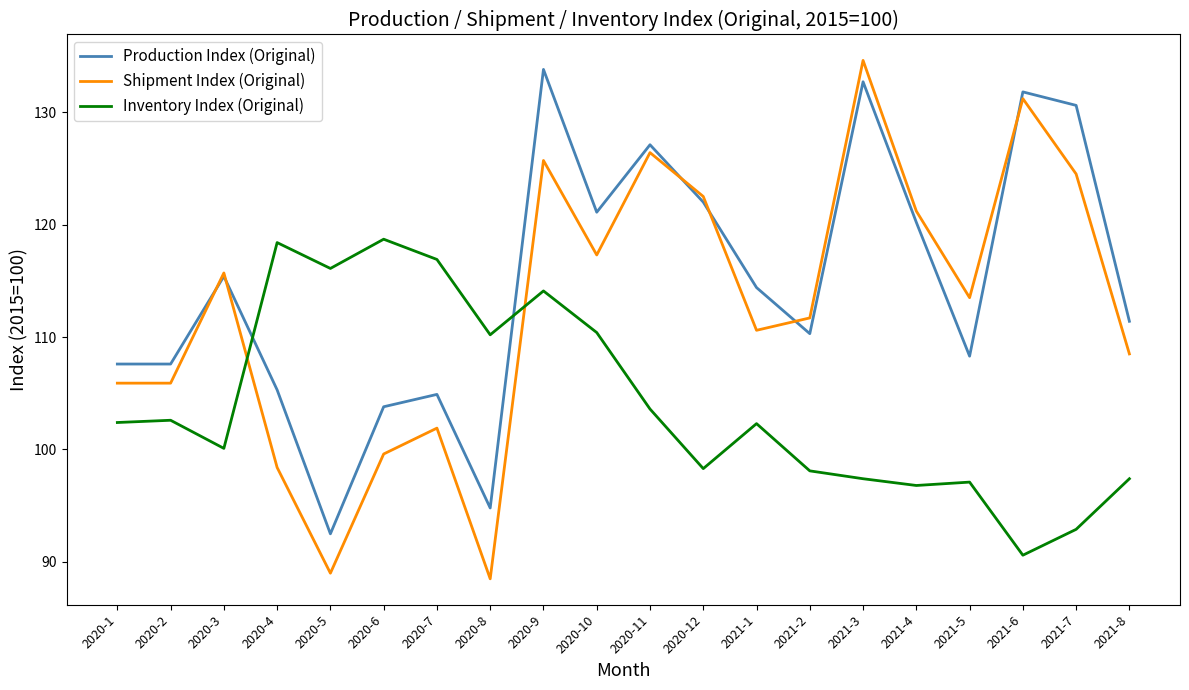

Count the number of data series in this chart.

3